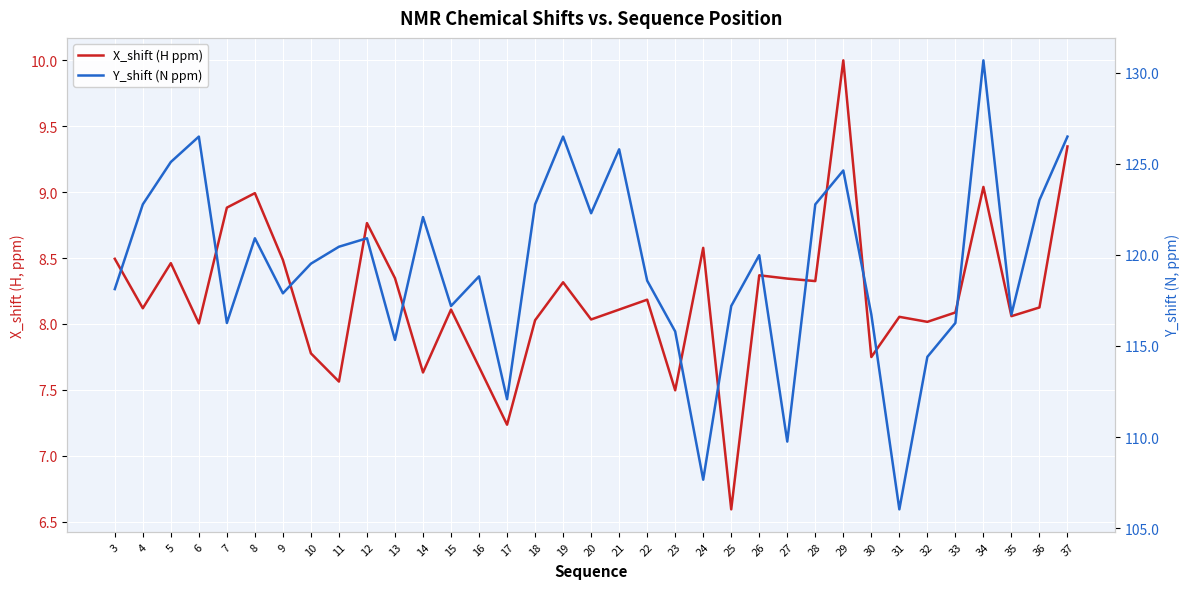

Reading left to right, extract all data points from this chart.

X_shift (H ppm): 3=8.5	4=8.1	5=8.5	6=8.0	7=8.9	8=9.0	9=8.5	10=7.8	11=7.6	12=8.8	13=8.3	14=7.6	15=8.1	16=7.7	17=7.2	18=8.0	19=8.3	20=8.0	21=8.1	22=8.2	23=7.5	24=8.6	25=6.6	26=8.4	27=8.3	28=8.3	29=10.0	30=7.7	31=8.1	32=8.0	33=8.1	34=9.0	35=8.1	36=8.1	37=9.3
Y_shift (N ppm): 3=118.1	4=122.8	5=125.1	6=126.5	7=116.3	8=120.9	9=117.9	10=119.5	11=120.4	12=120.9	13=115.3	14=122.1	15=117.2	16=118.8	17=112.1	18=122.8	19=126.5	20=122.3	21=125.8	22=118.6	23=115.8	24=107.7	25=117.2	26=120.0	27=109.8	28=122.8	29=124.6	30=116.7	31=106.0	32=114.4	33=116.3	34=130.7	35=116.7	36=123.0	37=126.5